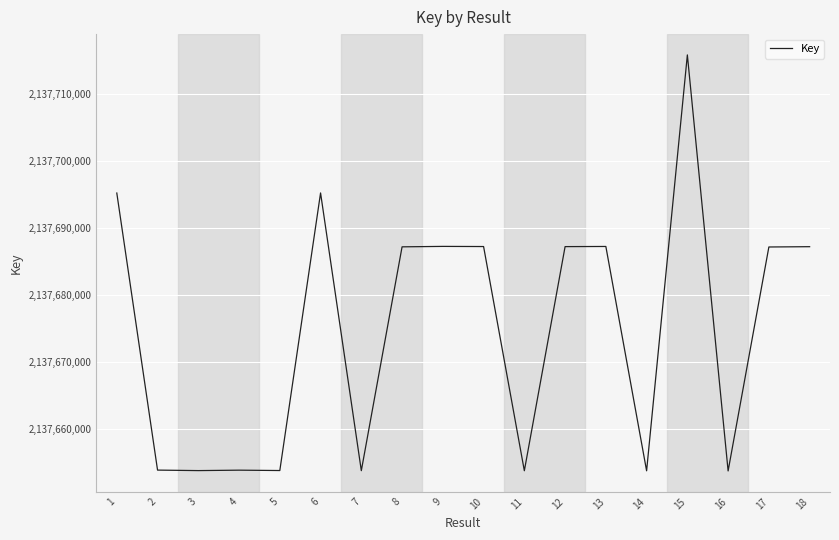

What is the maximum value shown in the chart?

2137715866